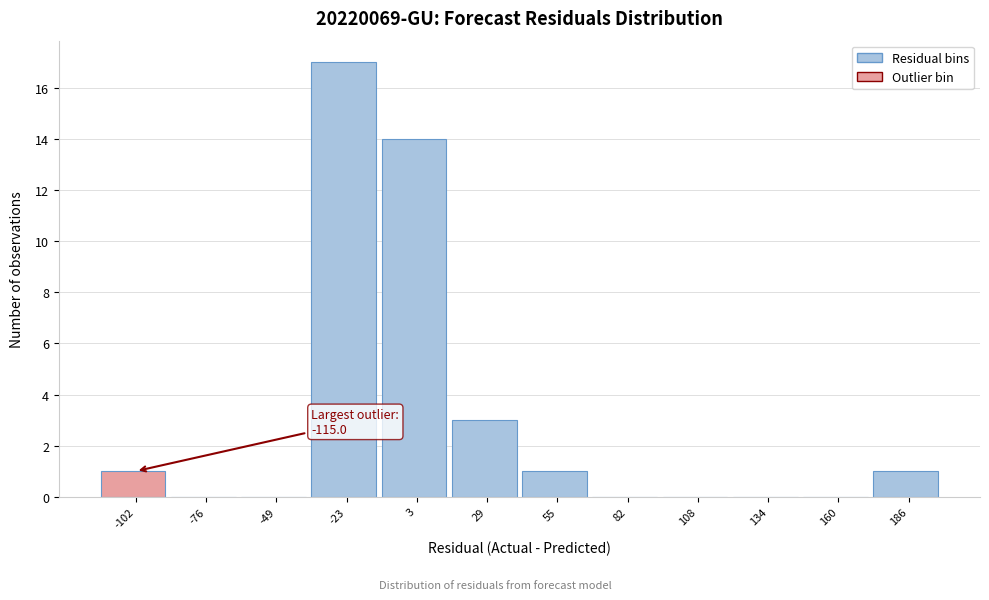

Over which range of the x-axis is the bar tallest?

-35 to -10